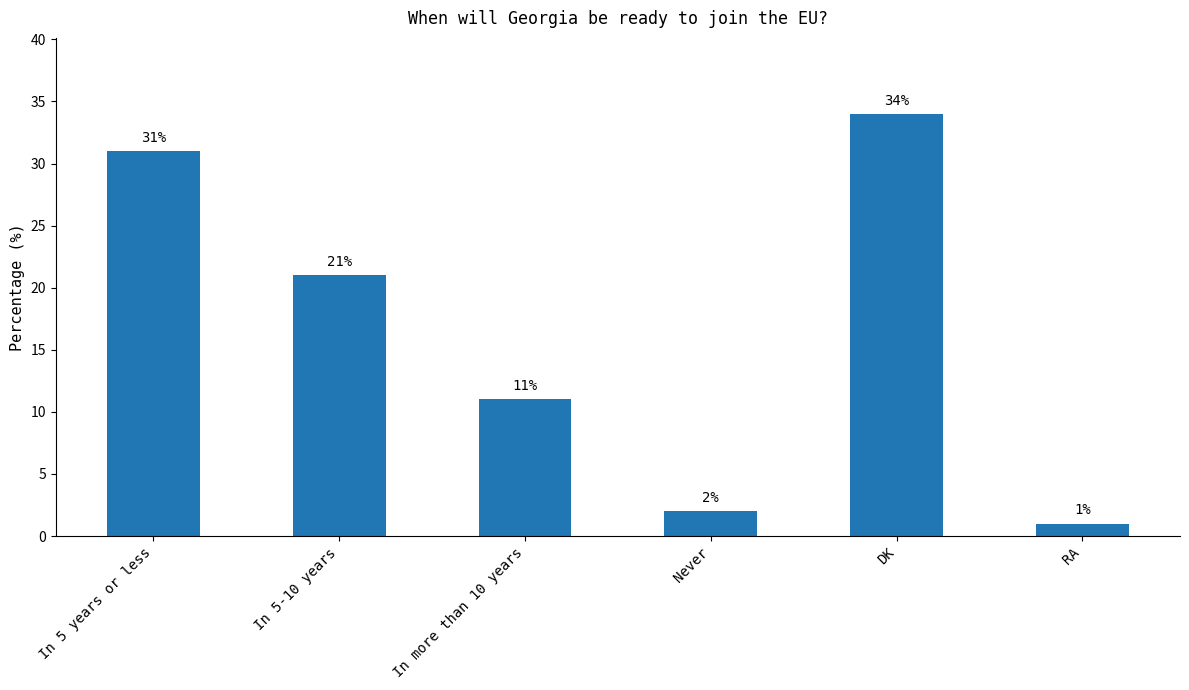

What position from the left is In 5 years or less?

1